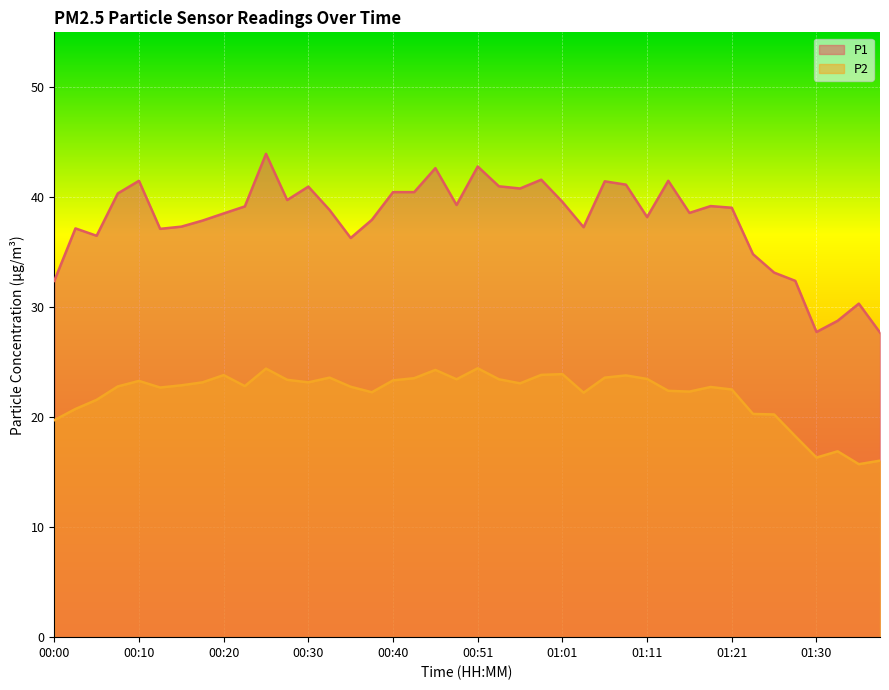

True or false: P2 and P1 intersect in this chart.

False